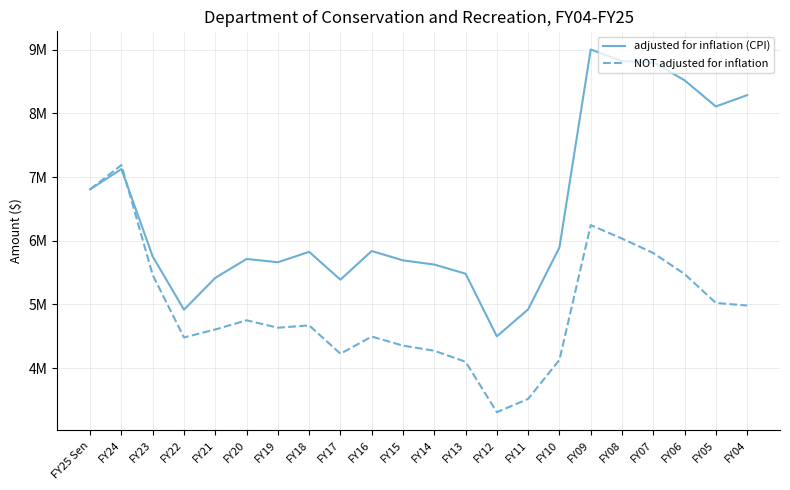

Is the value of NOT adjusted for inflation at FY16 greater than the value of adjusted for inflation (CPI) at FY15?

No